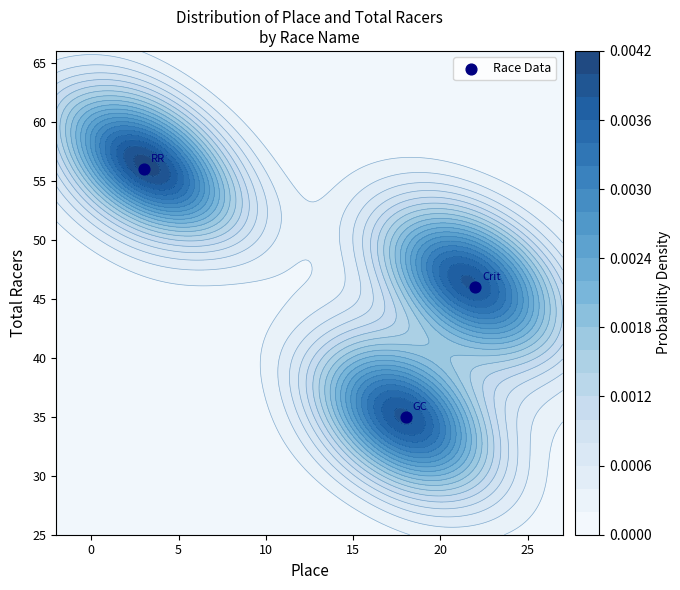

What is the greatest value displayed?

56